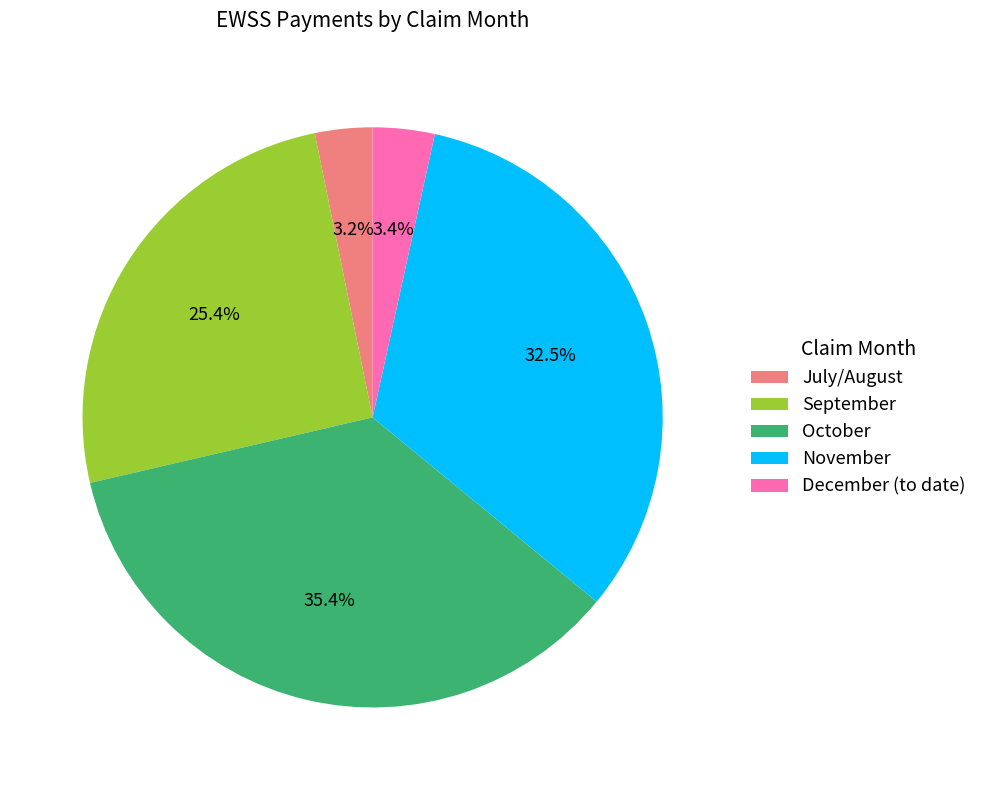

What percentage is NOT represented by December (to date)?

96.6%